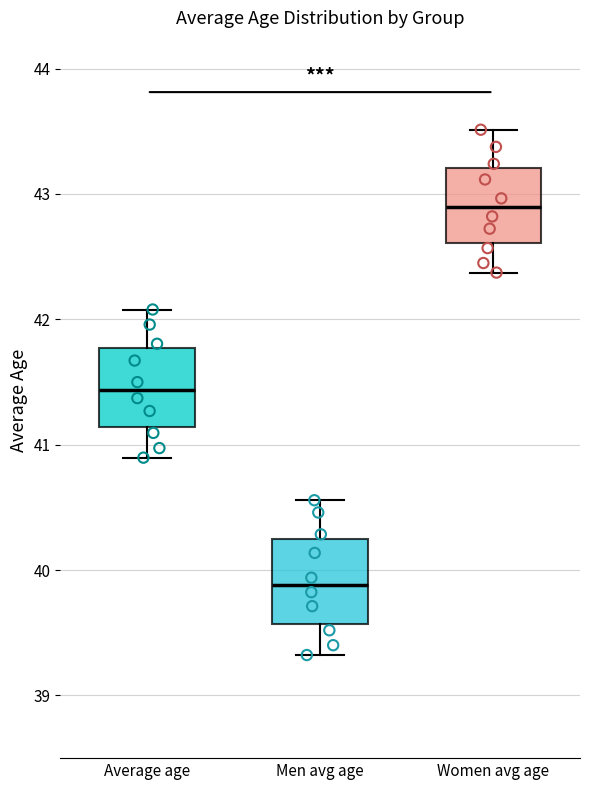

Reading left to right, transcribe this box plot: for each box, give where its median line is, the range the box spans, and where its two whiskers end, as read against the y-axis. The values are not printed on the chart, so give them approximately, as read against the axis.

Average age: median 41.4, box 41.1 to 41.8, whiskers 40.9 to 42.1
Men avg age: median 39.9, box 39.6 to 40.2, whiskers 39.3 to 40.6
Women avg age: median 42.9, box 42.6 to 43.2, whiskers 42.4 to 43.5